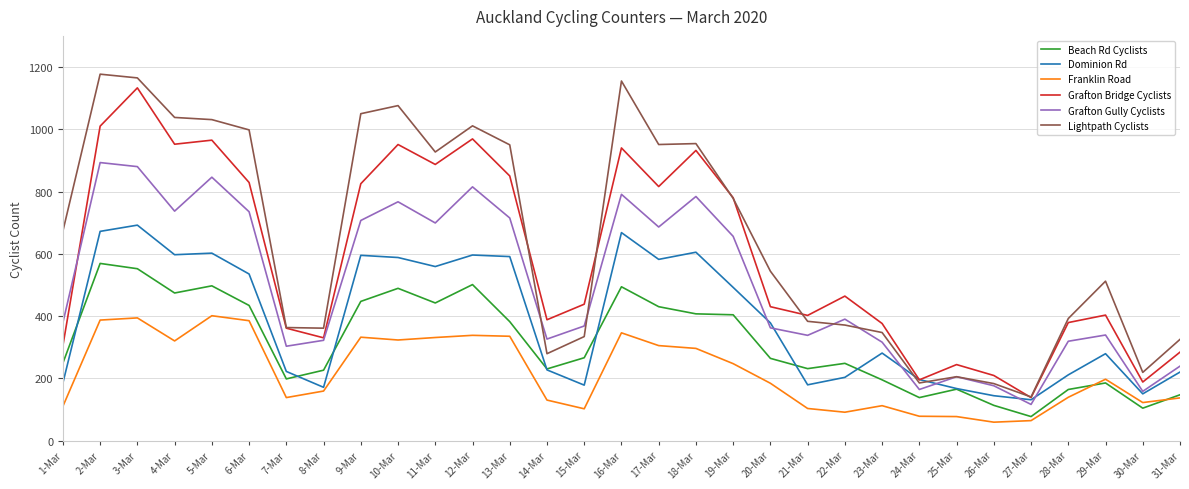

True or false: Grafton Gully Cyclists has a value of 243 at 5-Mar.

False